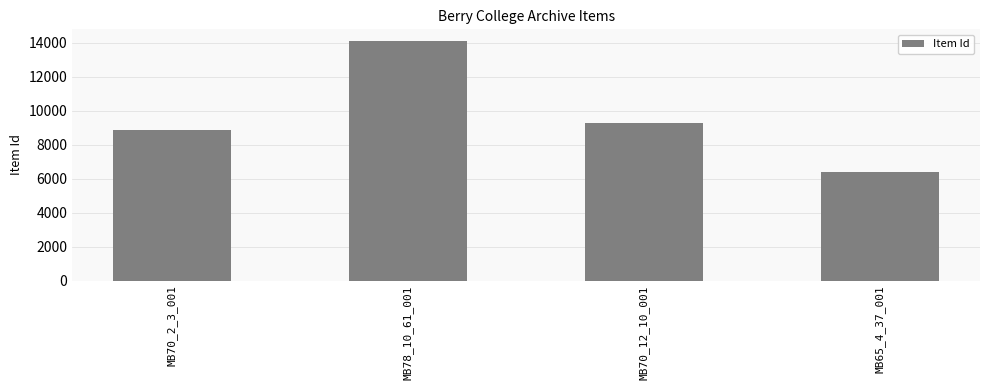

Reading left to right, what are all the values shown in this chart?

MB70_2_3_001=8869	MB78_10_61_001=14081	MB70_12_10_001=9298	MB65_4_37_001=6419